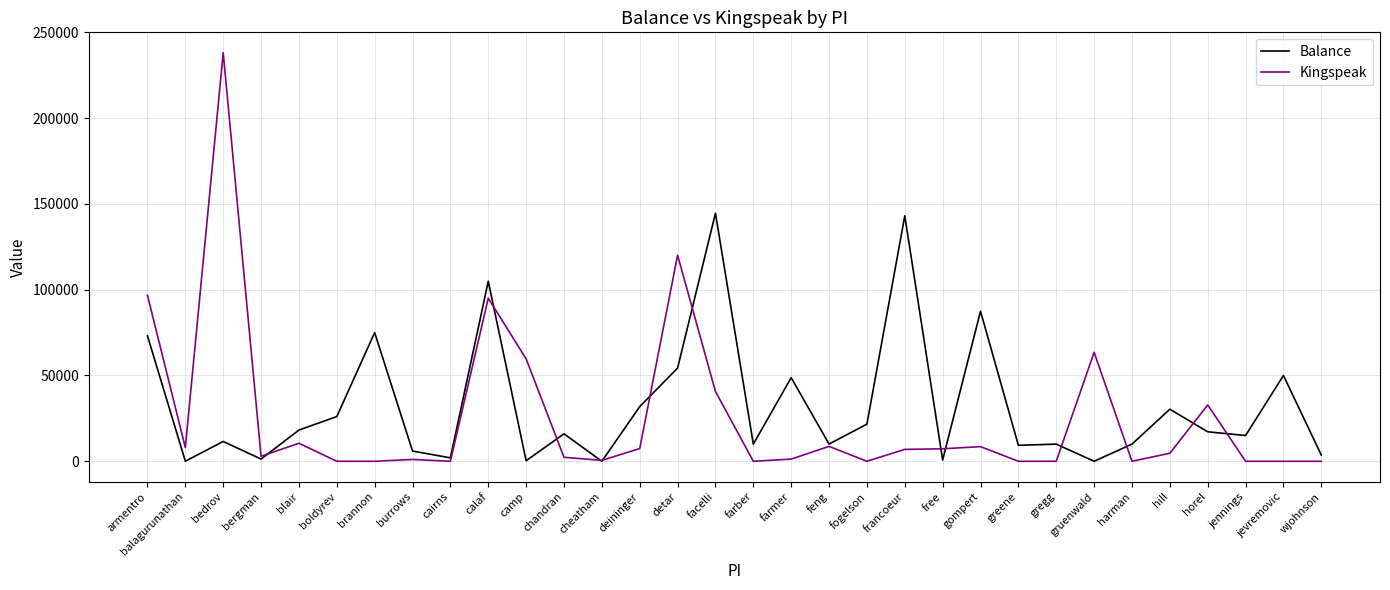

What is the difference between the maximum and minimum values in the Kingspeak series?

238096.3